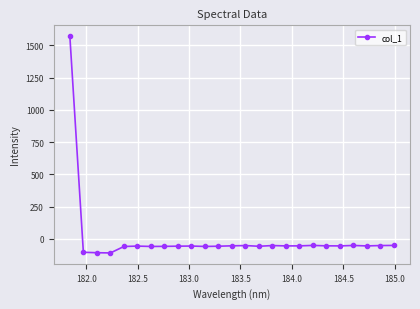

True or false: there are more than 0 points higher than both neighbors.

True